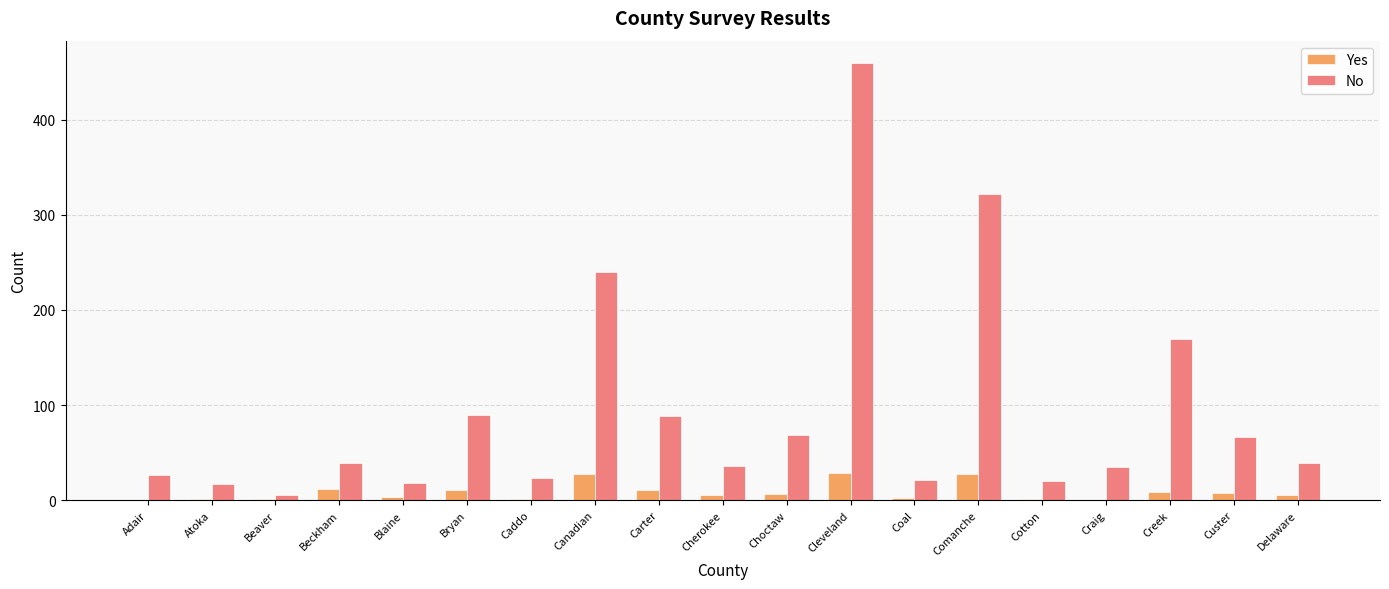

How many categories are shown in the chart?

19